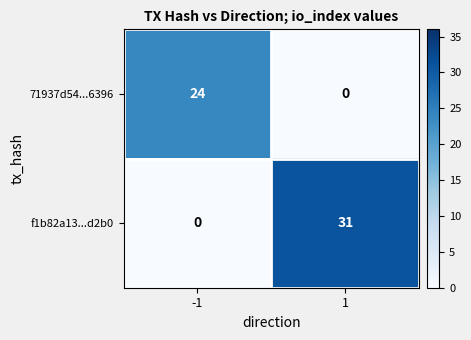

How many data points does each series have?

2